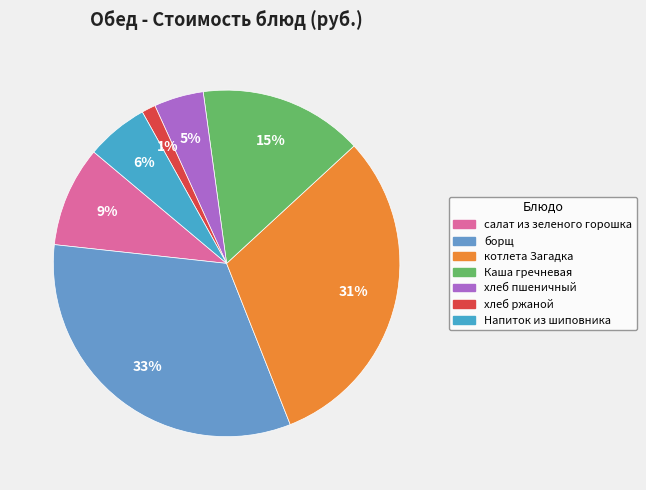

How many slices are in this pie chart?

7